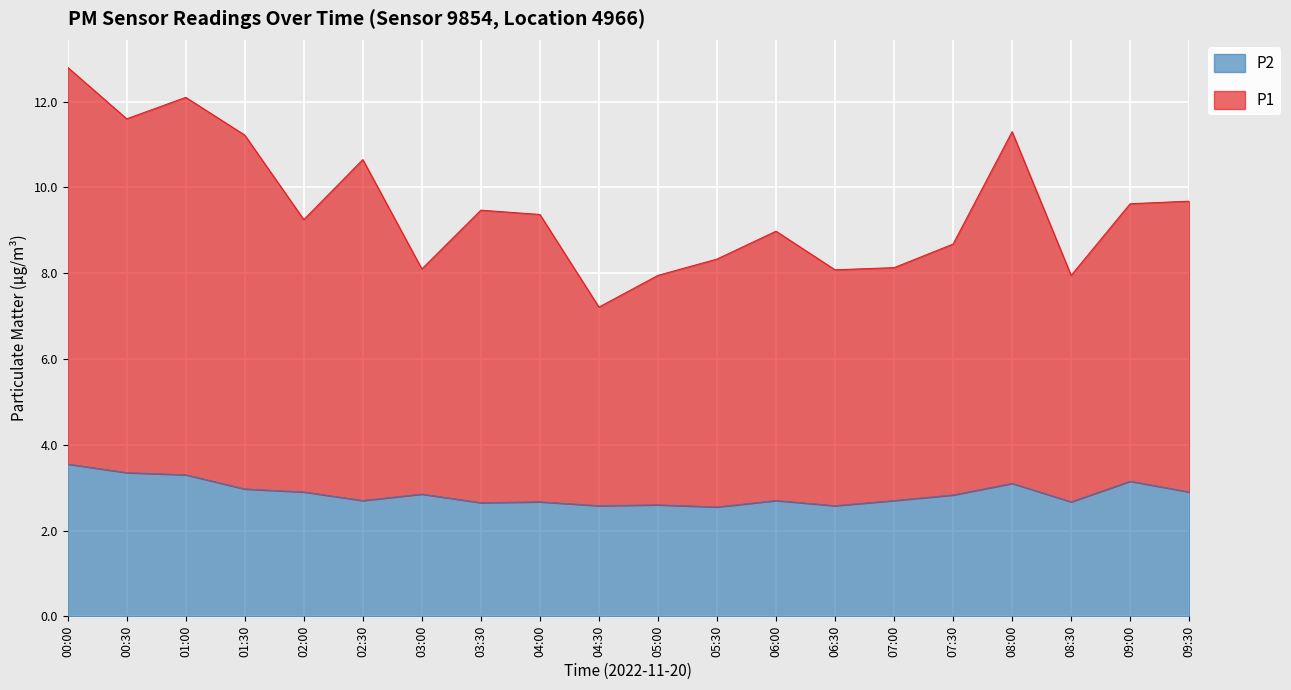

At which label does P2 reach its minimum?

05:30